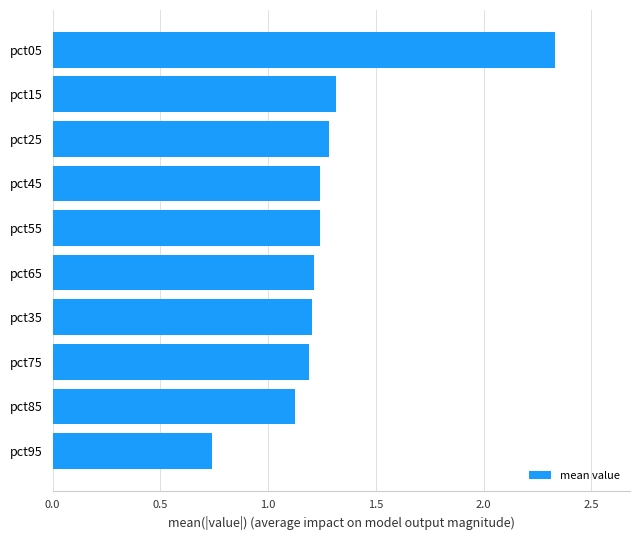

Which label corresponds to the largest value in the chart?

pct05